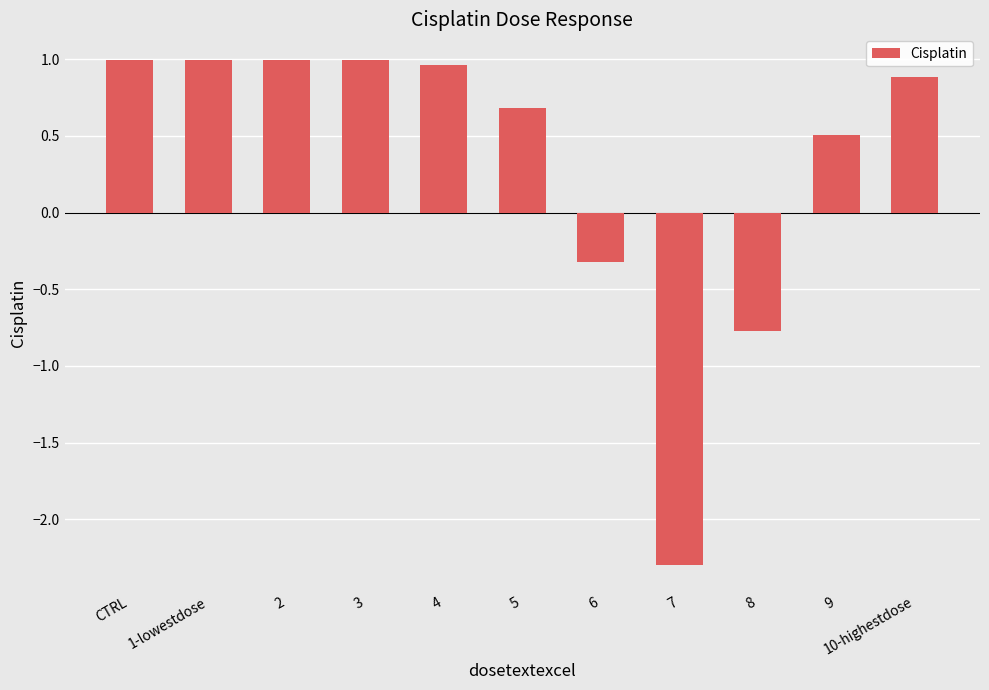

The chart shows a value of 0.9 at 10-highestdose. True or false?

True